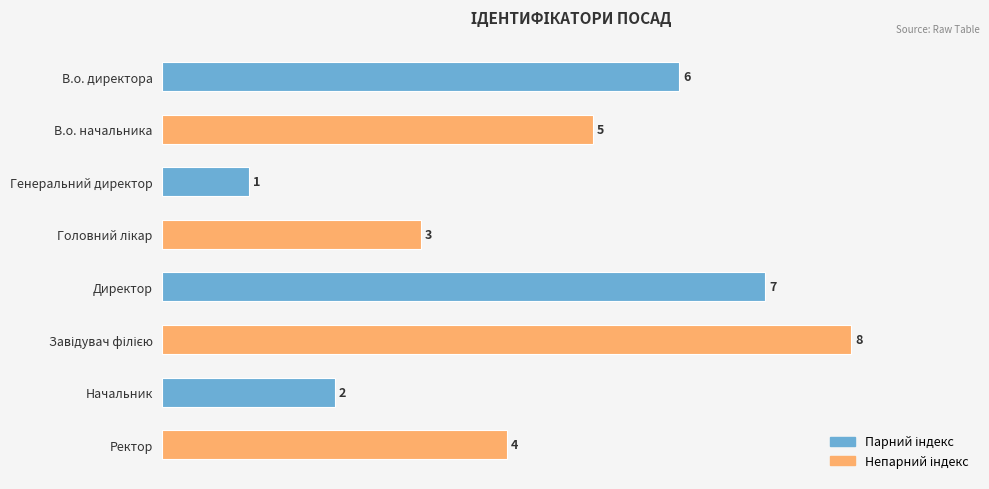

At which label is the value closest to 4?

Ректор